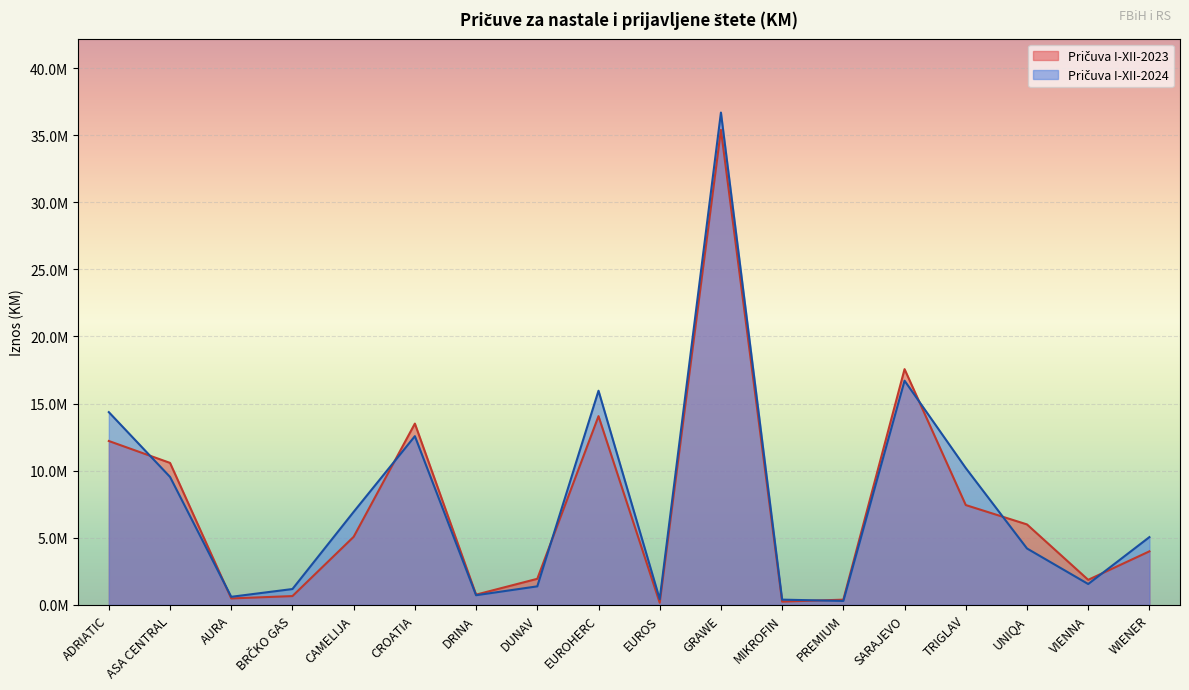

What is the sum of all Pričuva I-XII-2023 values?

132315558